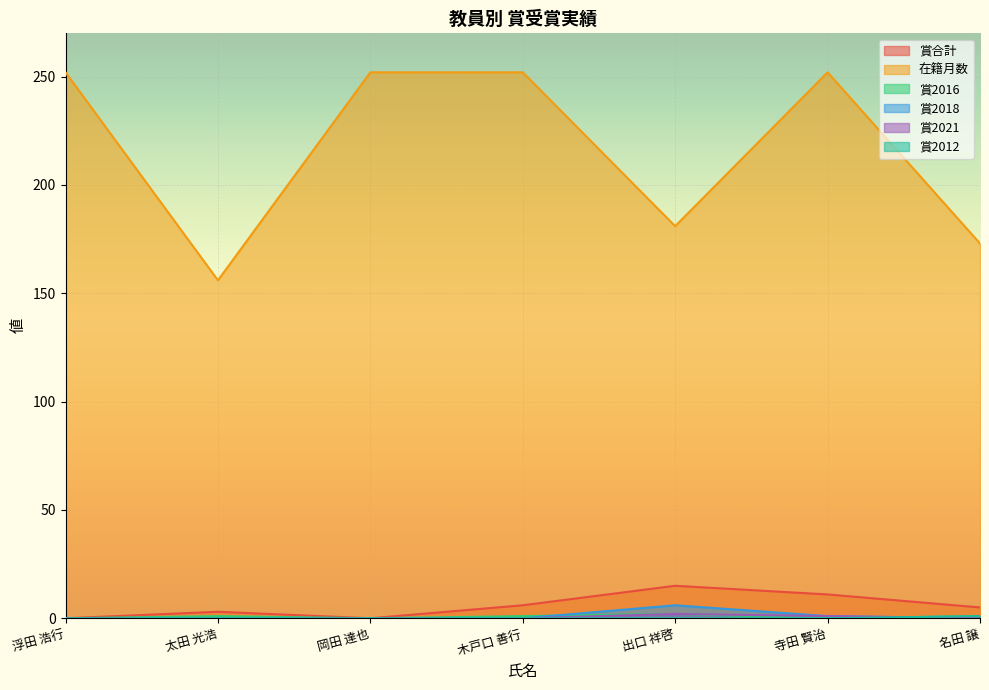

The value of 賞2021 at 寺田 賢治 is 1. True or false?

True